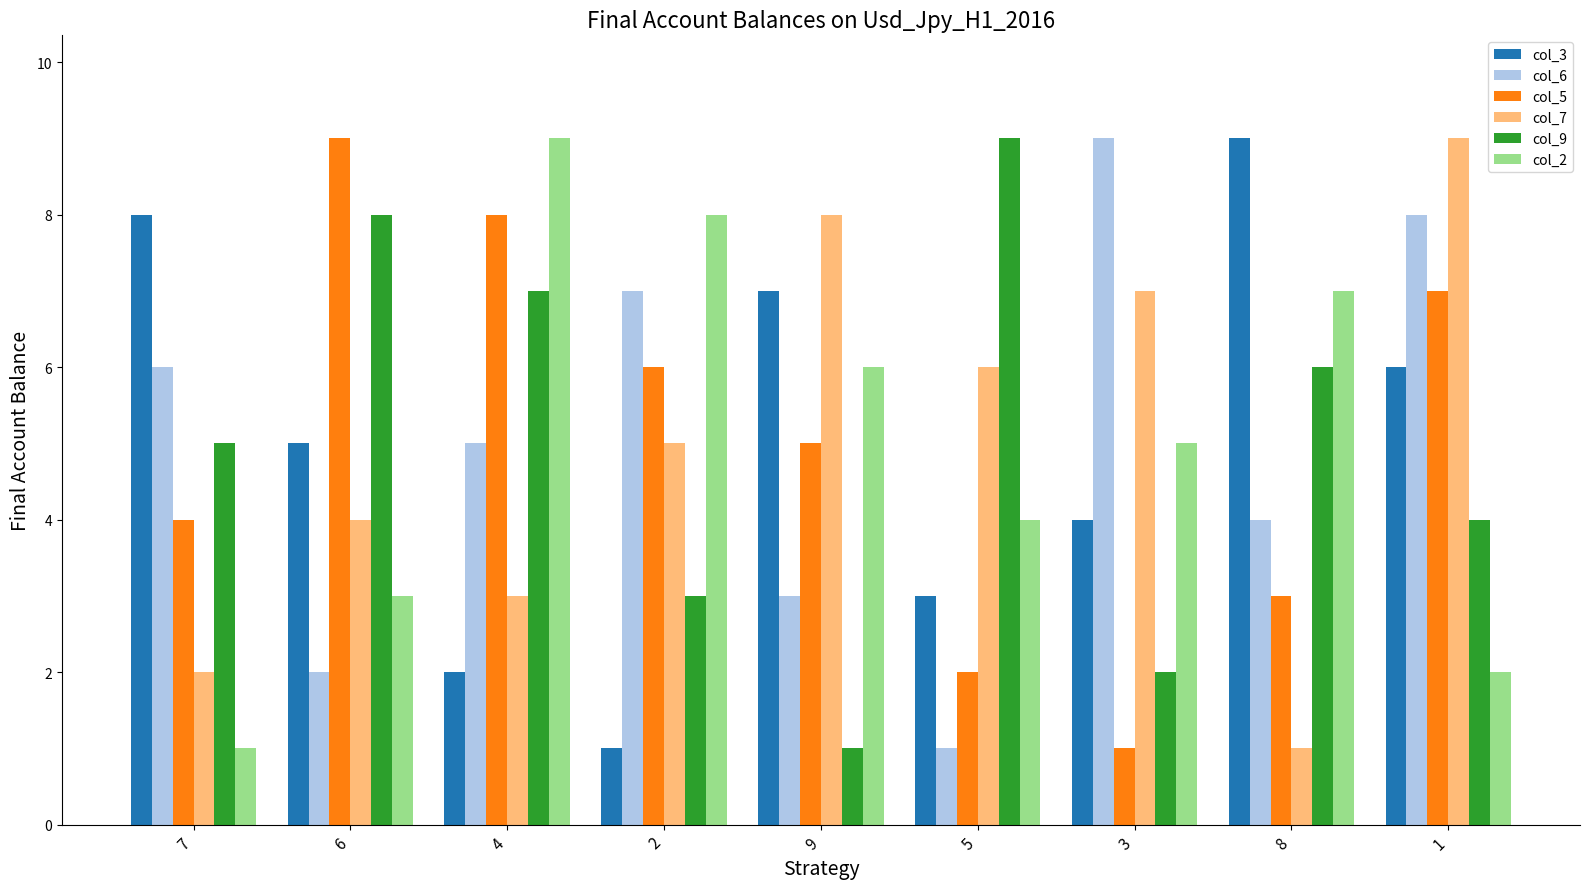

The value of col_7 at 5 is 4. True or false?

False